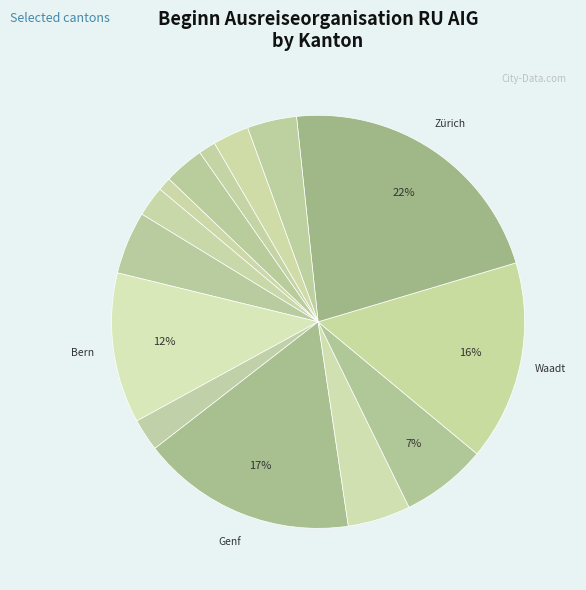

Count the number of slices in the pie.

14